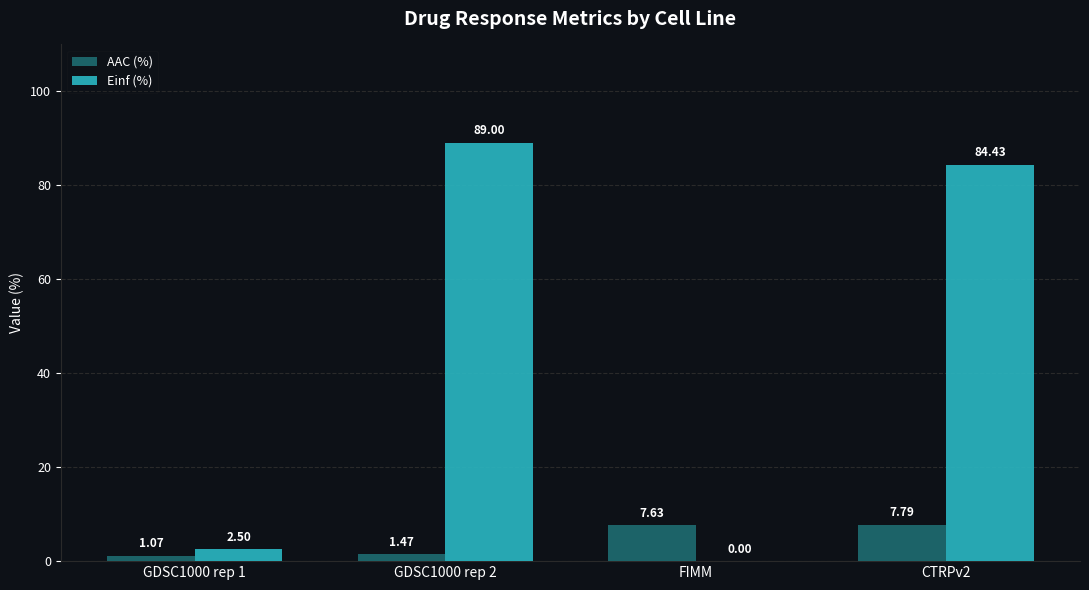

Count the number of data series in this chart.

2